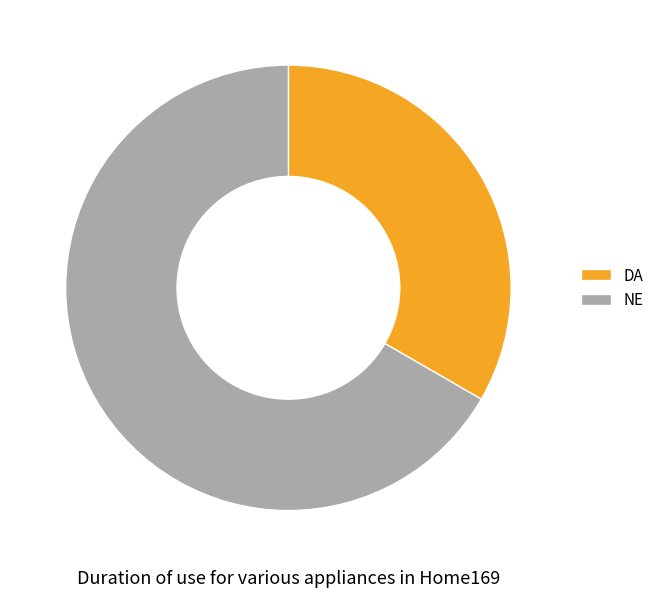

What is the largest slice in the pie chart?

NE